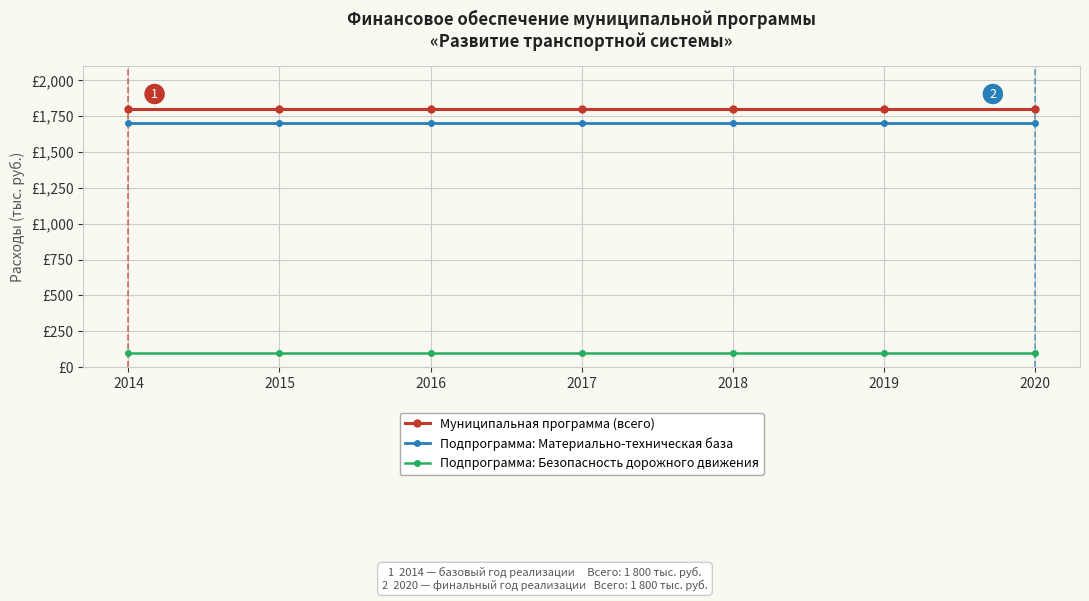

Rank the series by their maximum value, from lowest to highest.

Подпрограмма: Безопасность дорожного движения, Подпрограмма: Материально-техническая база, Муниципальная программа (всего)